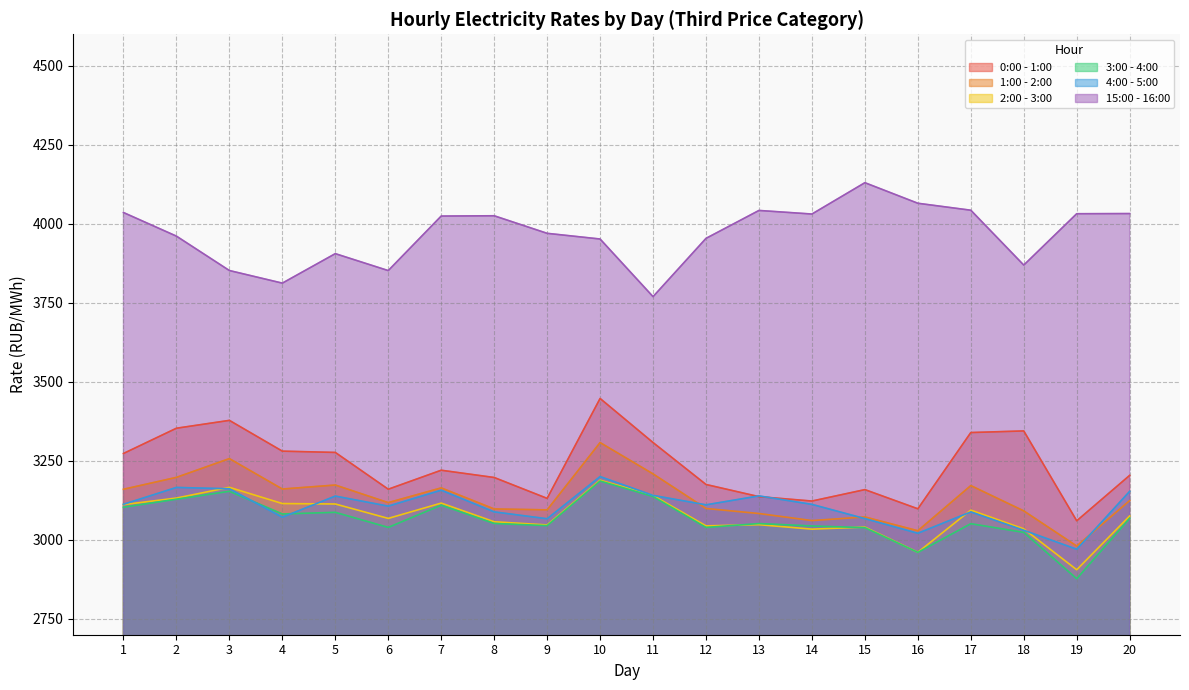

In 15:00 - 16:00, how many points are higher than both neighbors (excluding endpoints)?

4